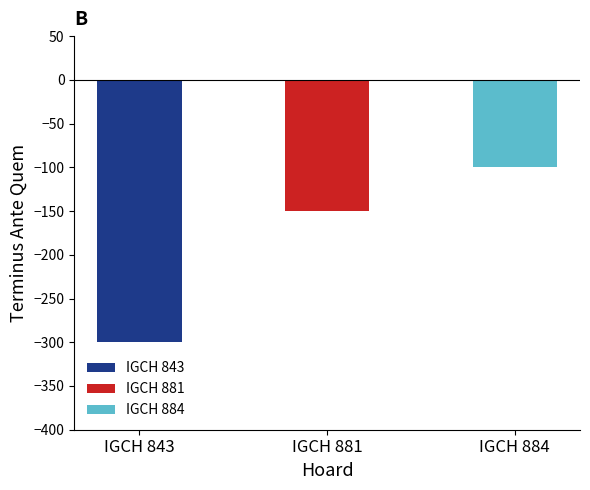

Rank the categories by value from highest to lowest.

IGCH 884, IGCH 881, IGCH 843